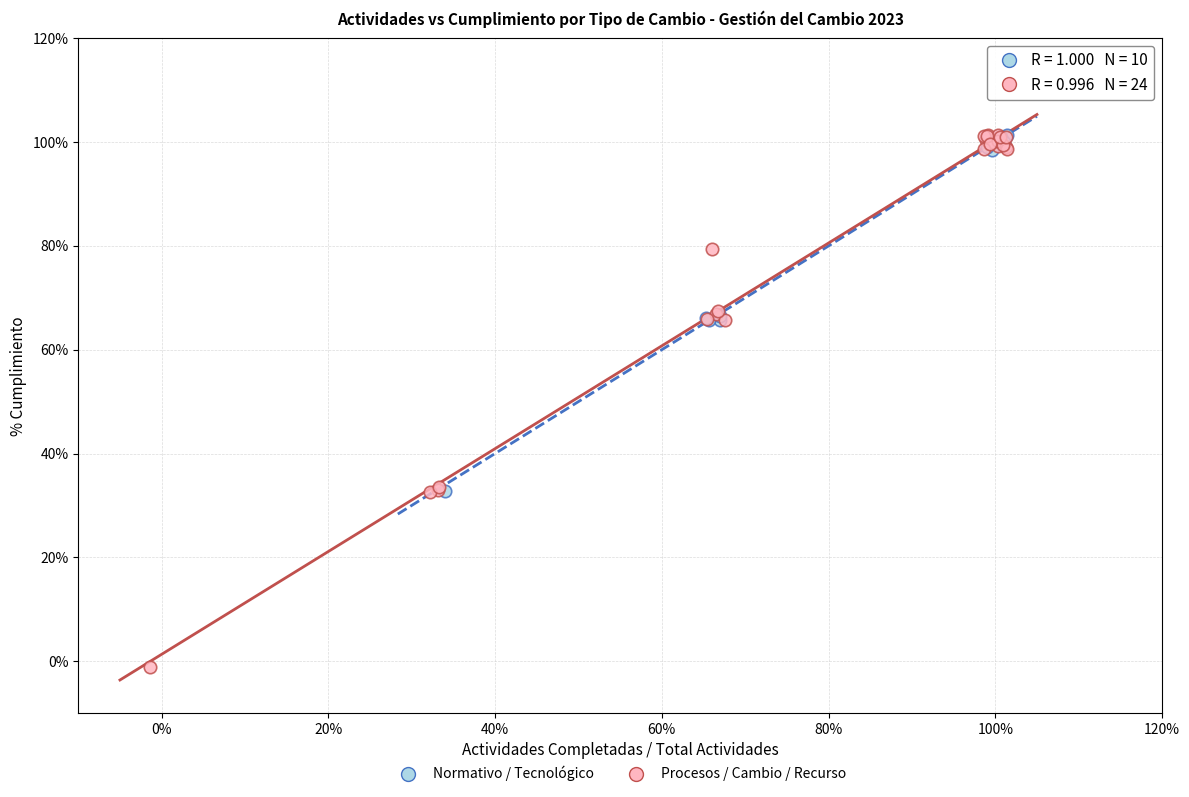

What are all the series names shown in the legend?

Normativo / Tecnológico, Procesos / Cambio / Recurso